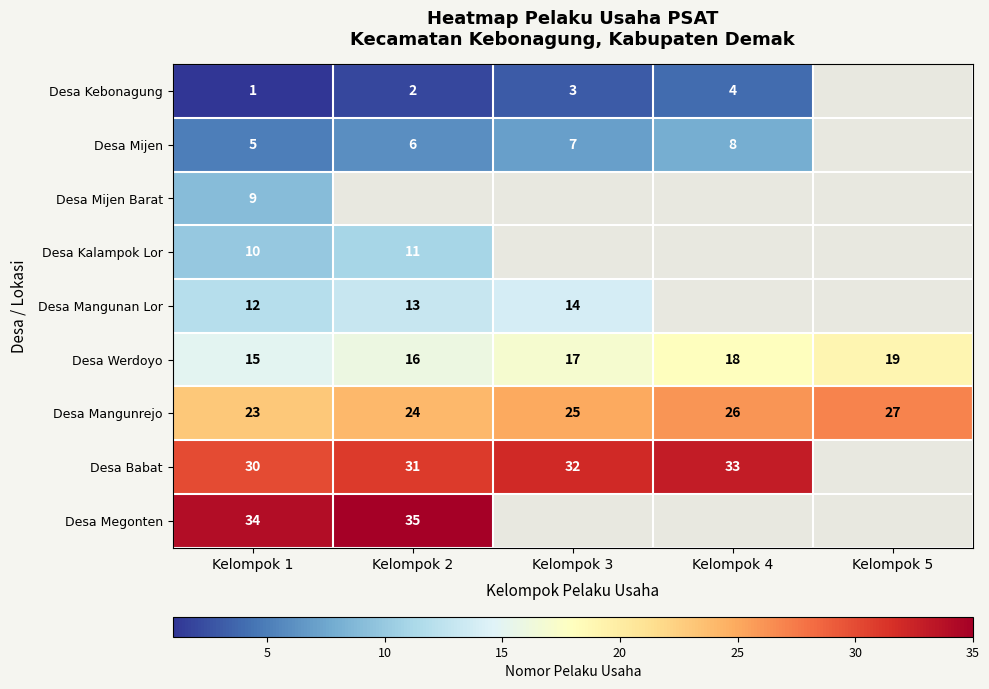

What is the difference between the Desa Kebonagung values at Kelompok 1 and Kelompok 4?

3